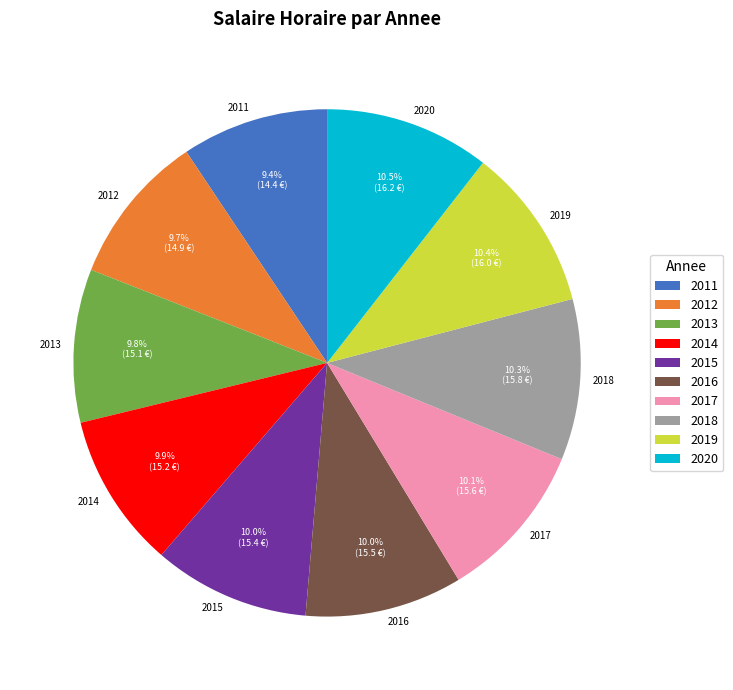

Do 2017 and 2014 together represent more than half of the pie?

No